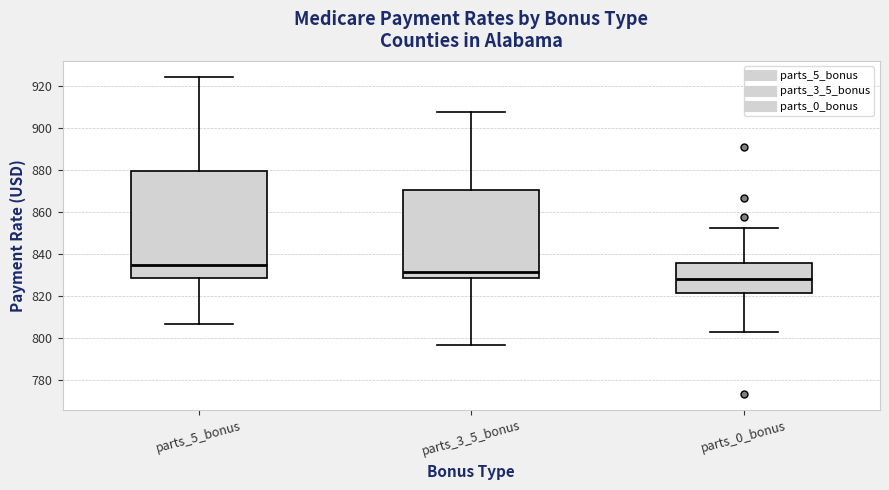

Reading left to right, read every box against the y-axis: the position of its median line, the range the box covers, and the ends of its whiskers. The values are not printed on the chart, so give them approximately, as read against the axis.

parts_5_bonus: median 834, box 828 to 880, whiskers 806 to 924
parts_3_5_bonus: median 832, box 828 to 870, whiskers 796 to 908
parts_0_bonus: median 828, box 822 to 836, whiskers 802 to 852